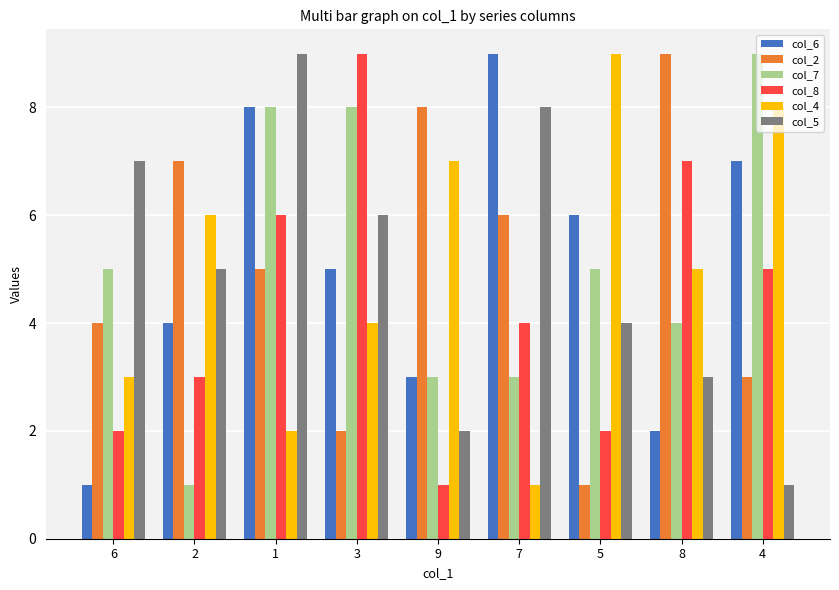

Count the number of categories in the chart.

9